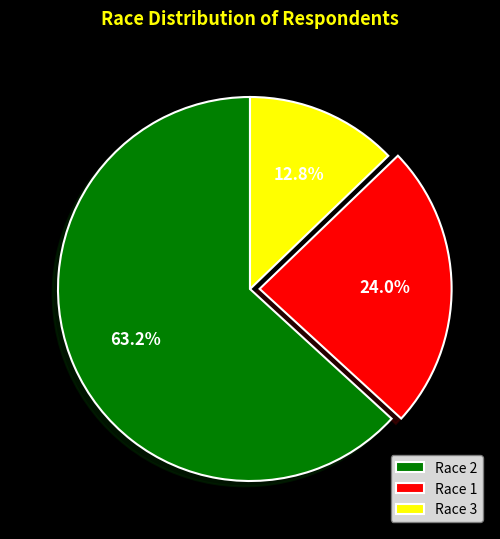

To the nearest percent, what is the difference between the largest and smallest slice percentages?

50%